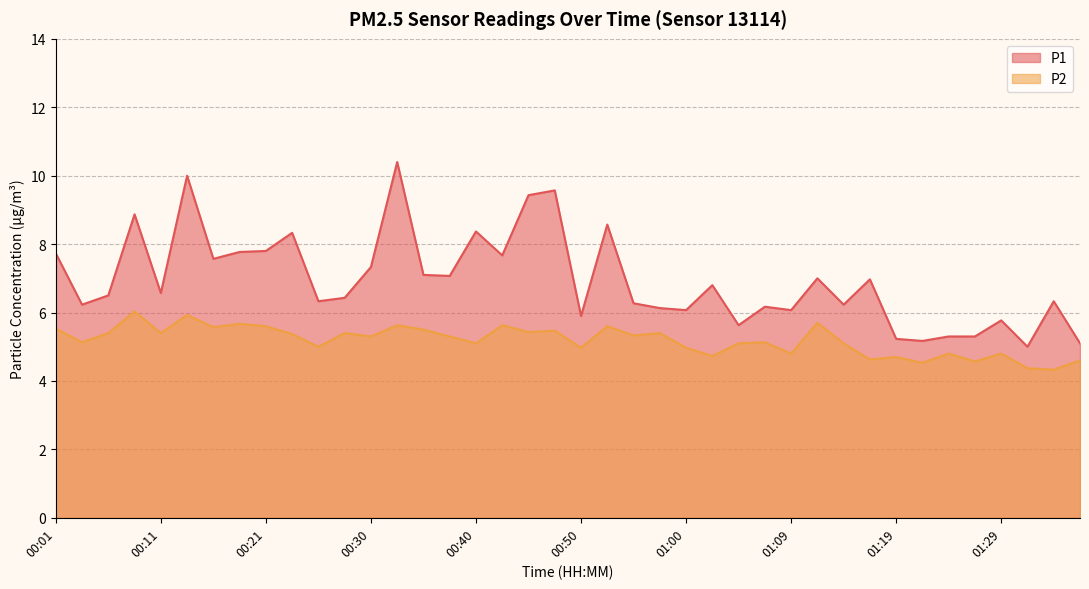

What are all the series names shown in the legend?

P1, P2